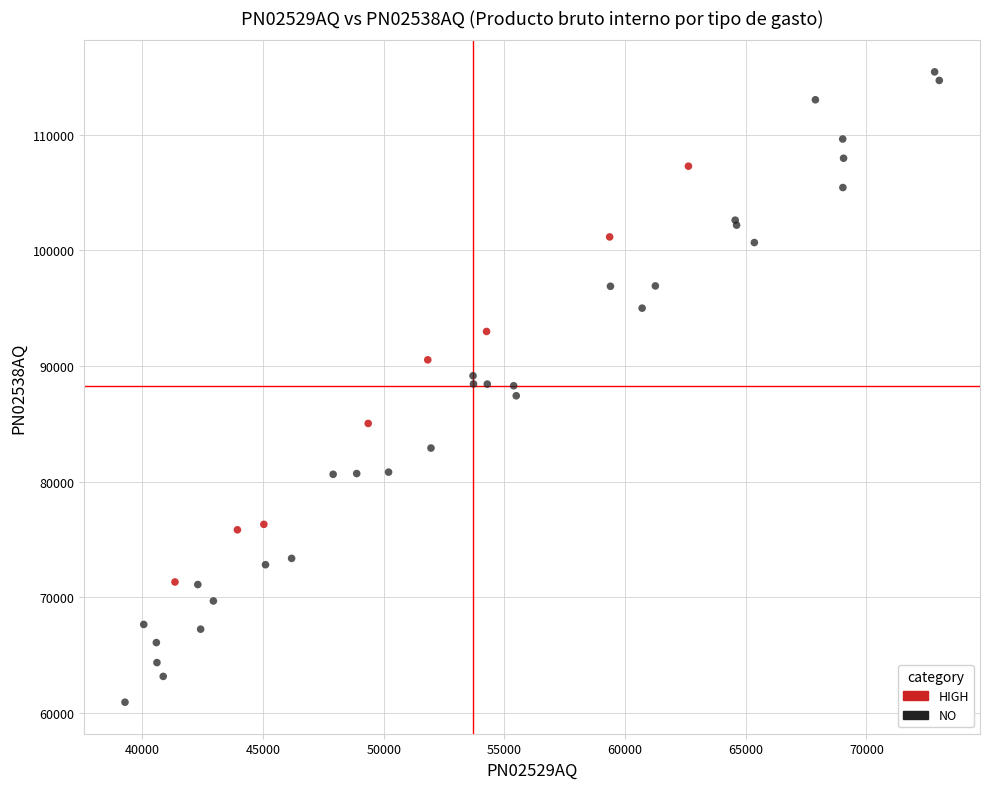

Which series contains the lowest Y value?

NO